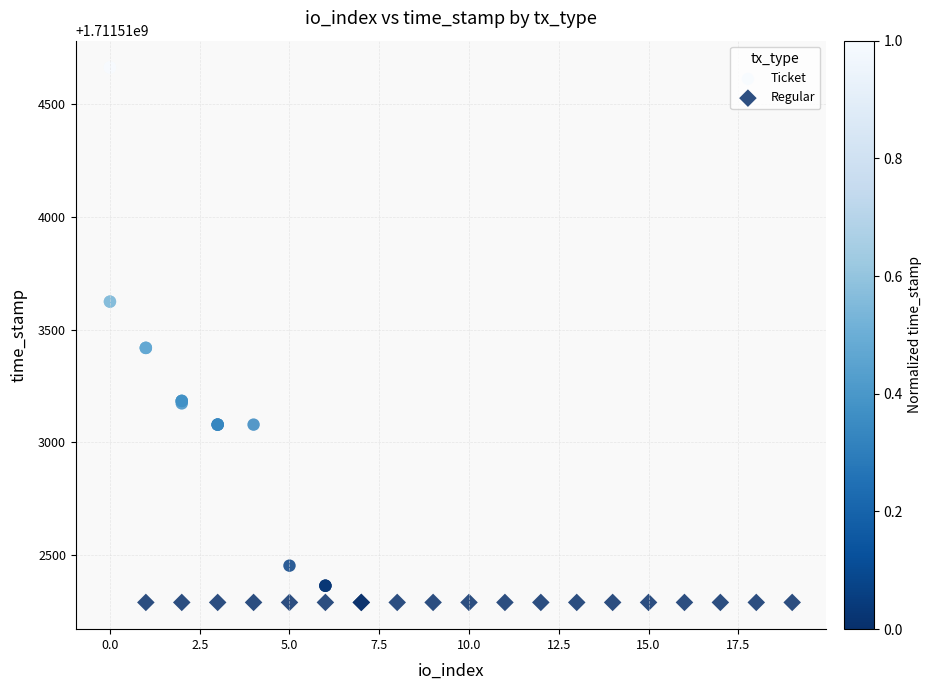

Which series contains the highest Y value?

Ticket